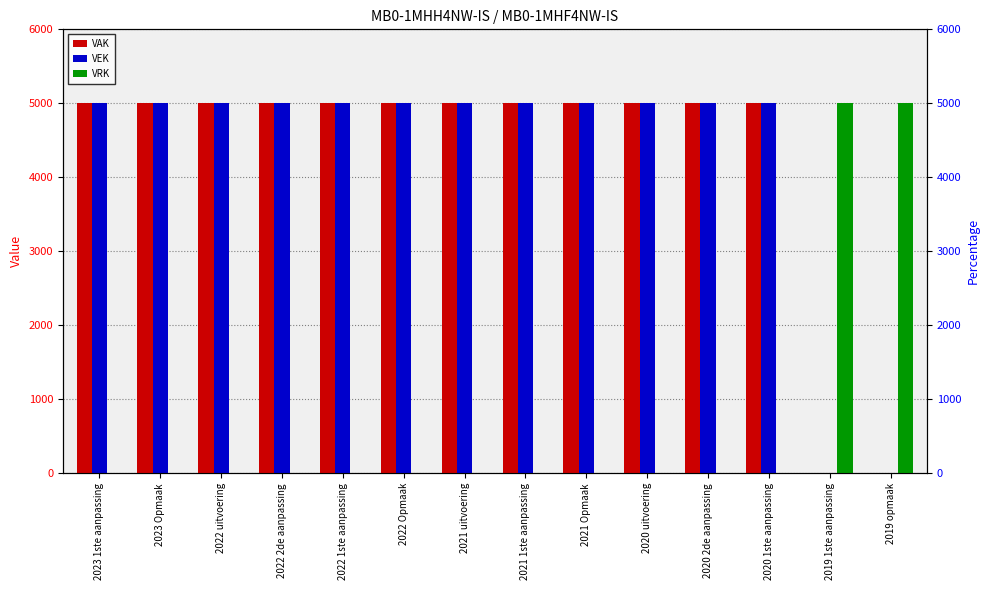

At which label is VAK closest to 2500?

2023 1ste aanpassing